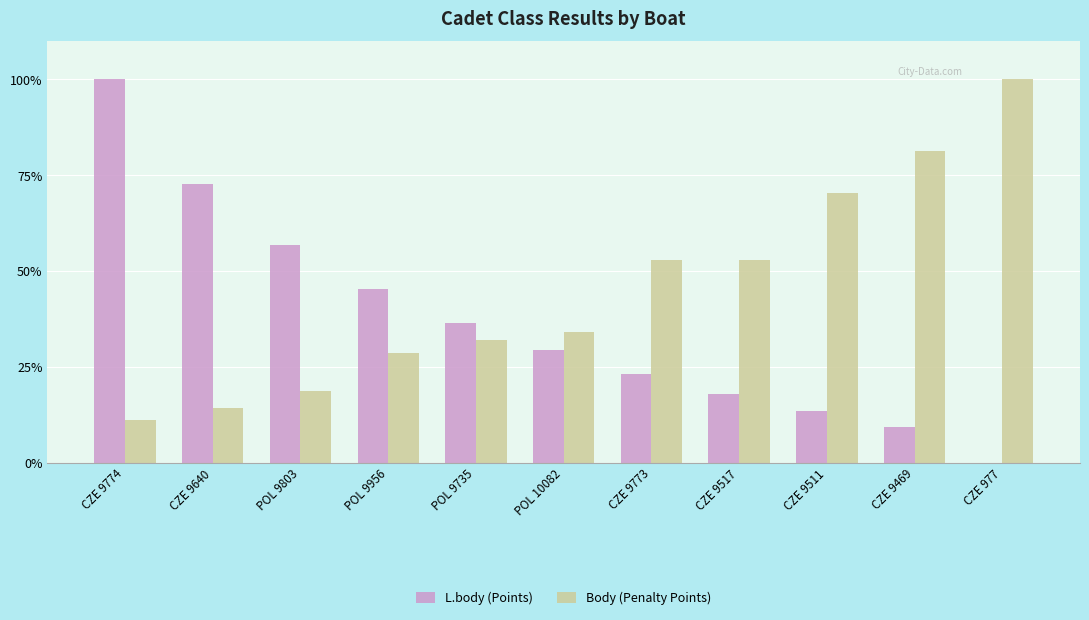

Which series changed the most between CZE 9774 and POL 9735?

L.body (Points)